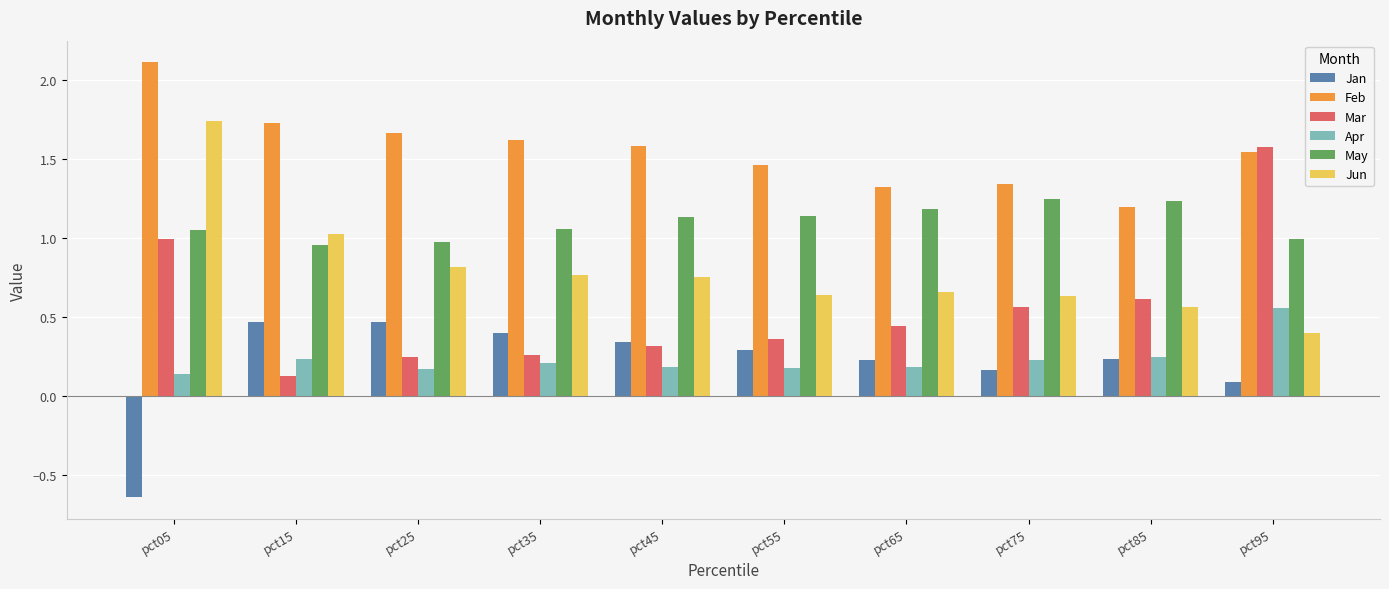

Which series has the largest range (max minus min)?

Mar